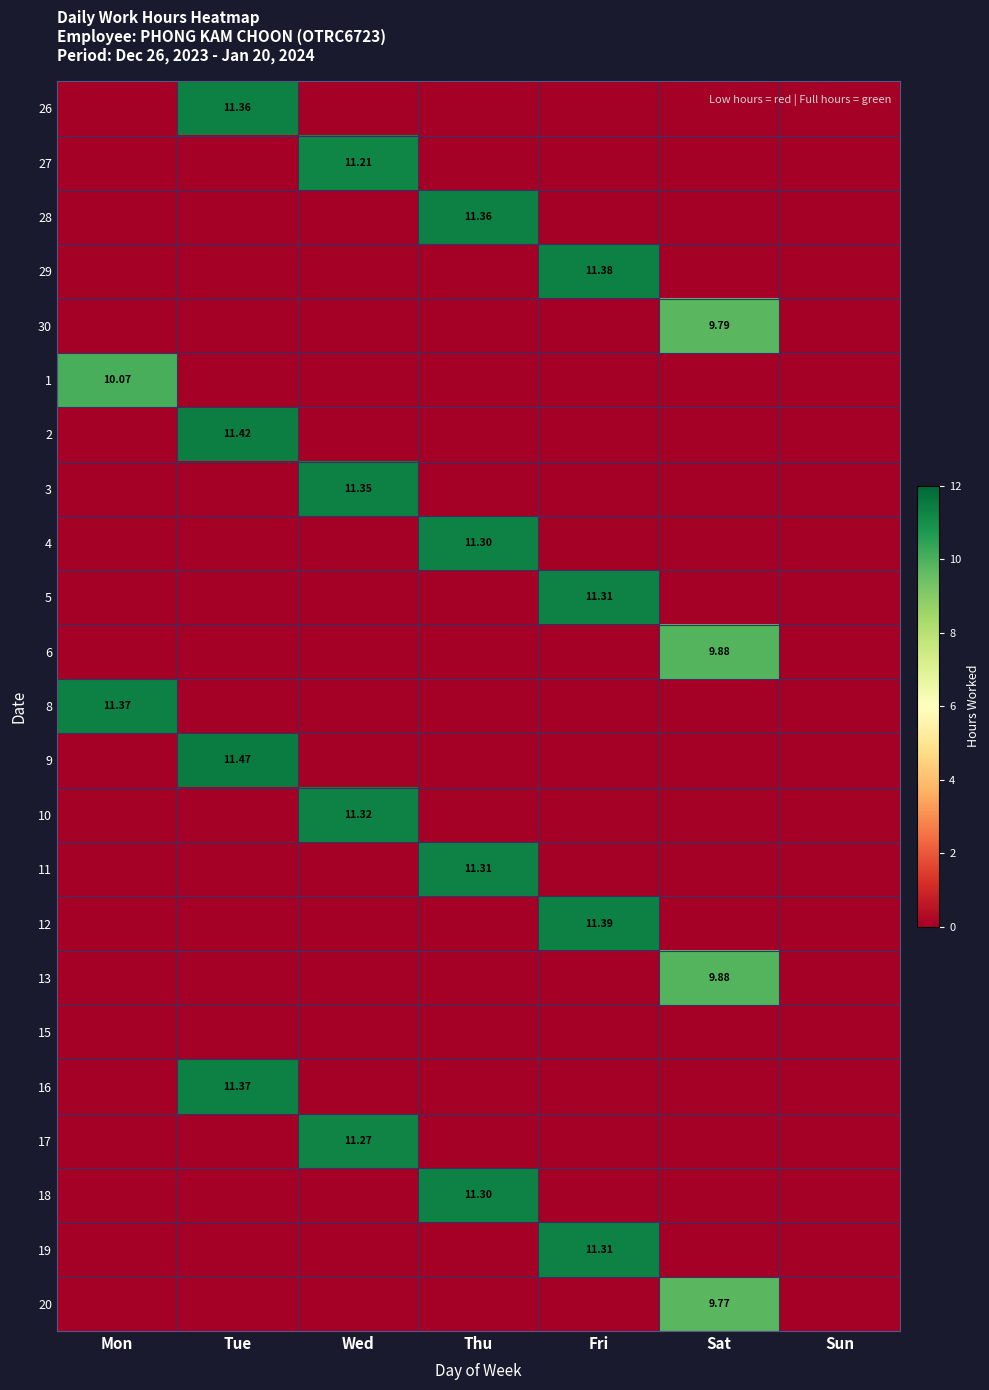

Is the value of 2 at Tue greater than the value of 9 at Tue?

No